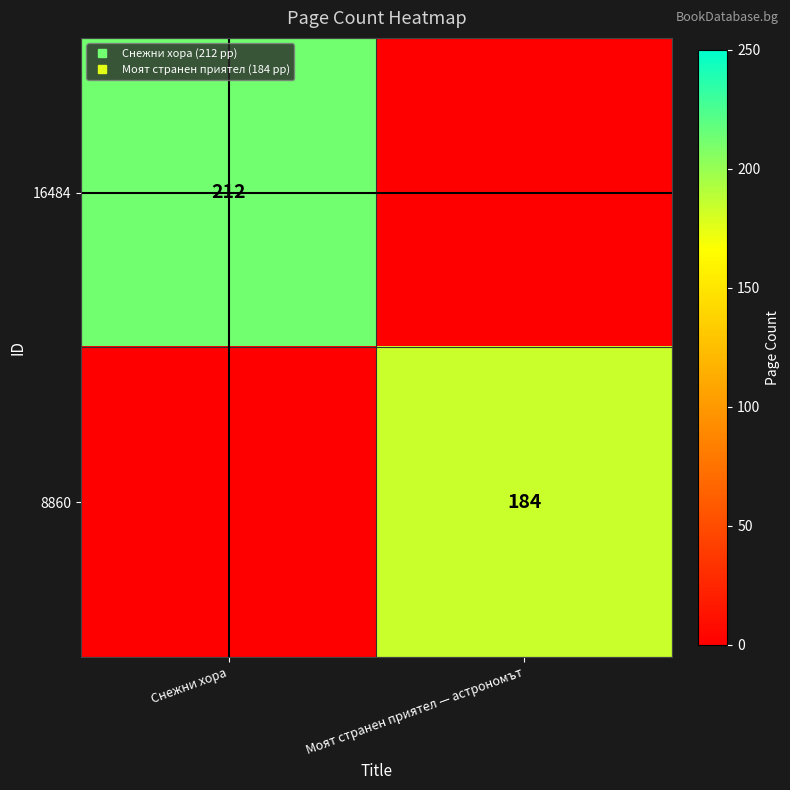

True or false: 8860 has a value of 184 at Моят странен приятел — астрономът.

True